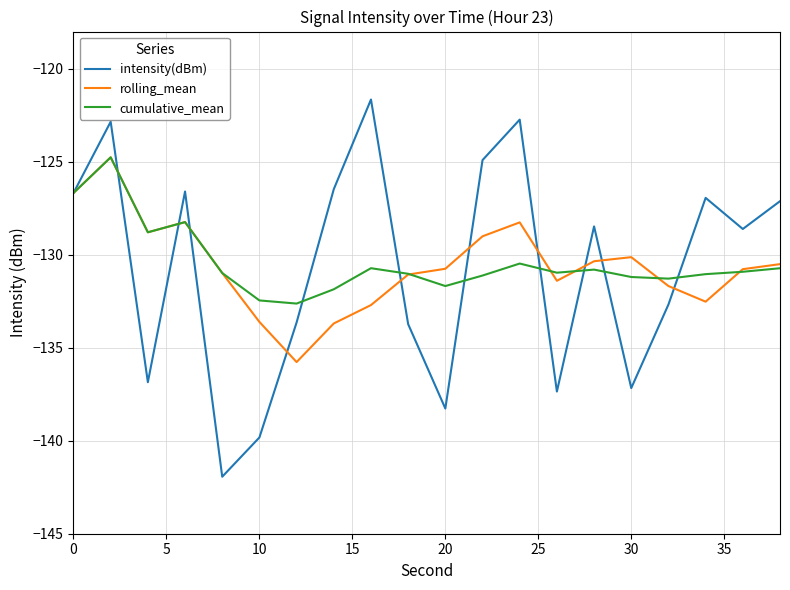

After their last crossing, which series has the higher values: rolling_mean or intensity(dBm)?

intensity(dBm)